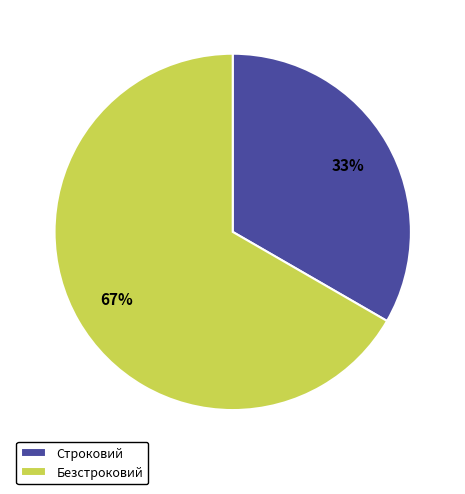

Is it true that Безстроковий is 56% of the pie?

False